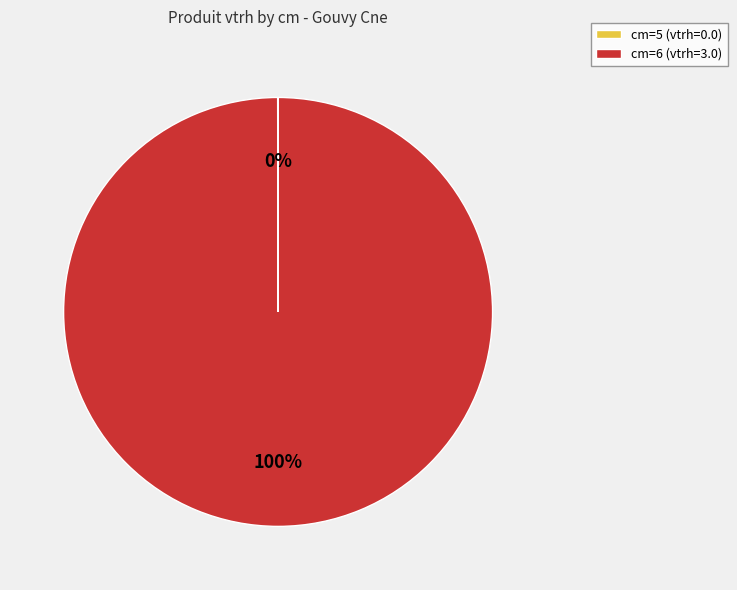

Does any single category account for the majority?

Yes